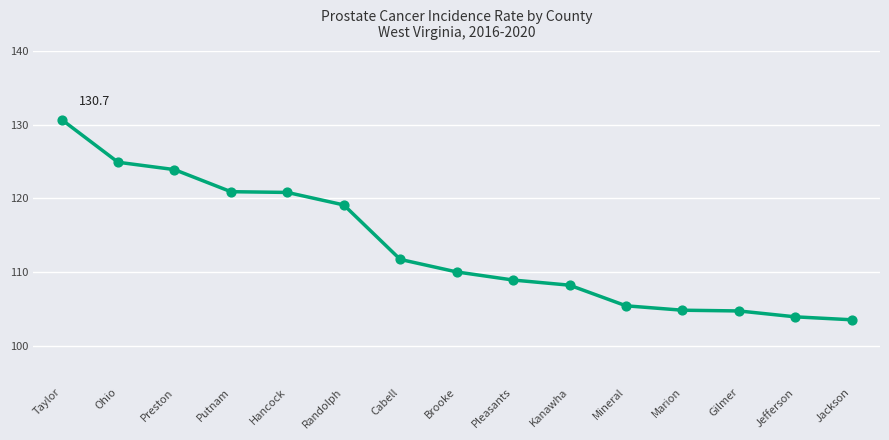

Between Jefferson and Putnam, which is larger?

Putnam